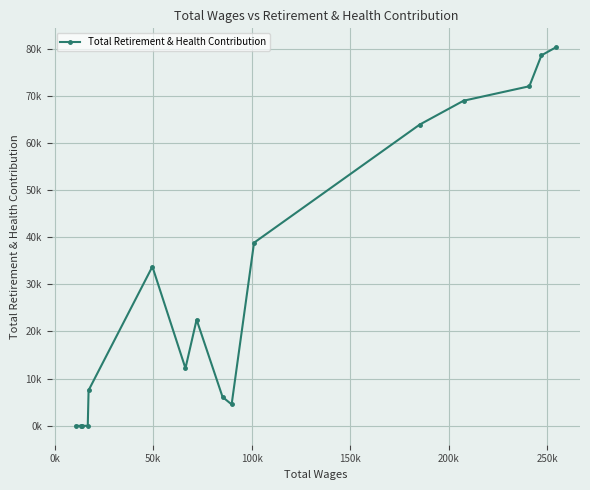

Is this an area chart (filled region under the line)?

No